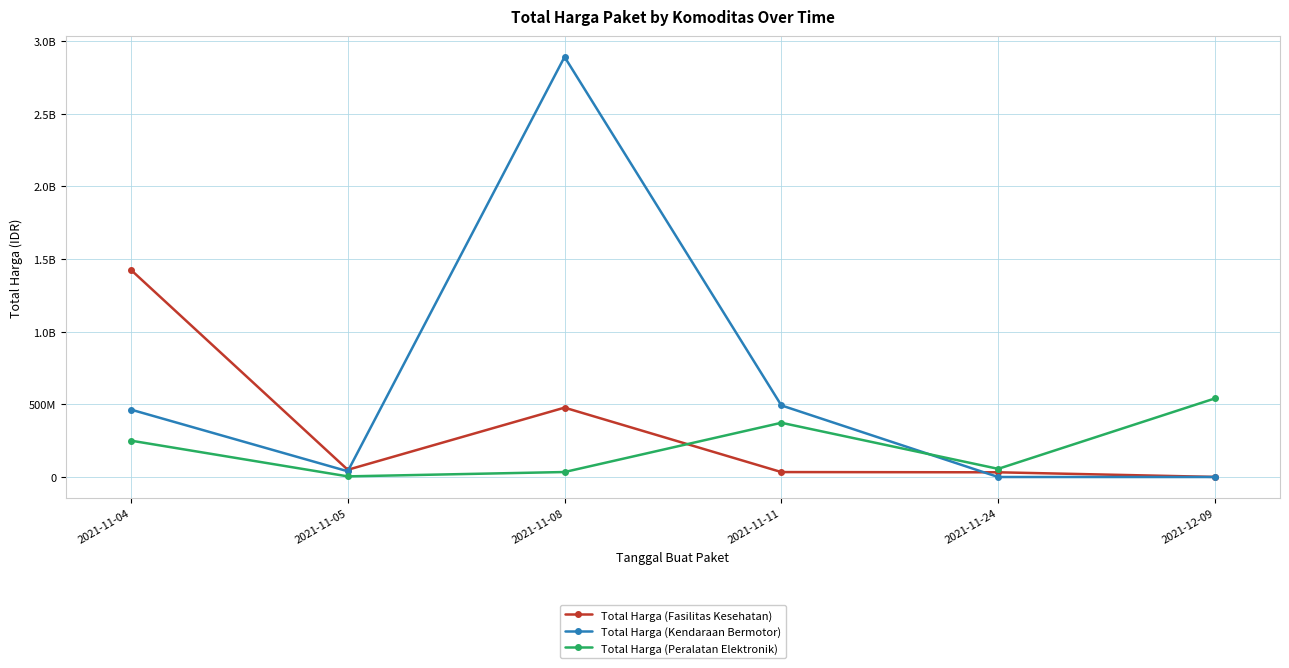

Which series ends up on top after the final intersection of Total Harga (Fasilitas Kesehatan) and Total Harga (Kendaraan Bermotor)?

Total Harga (Fasilitas Kesehatan)